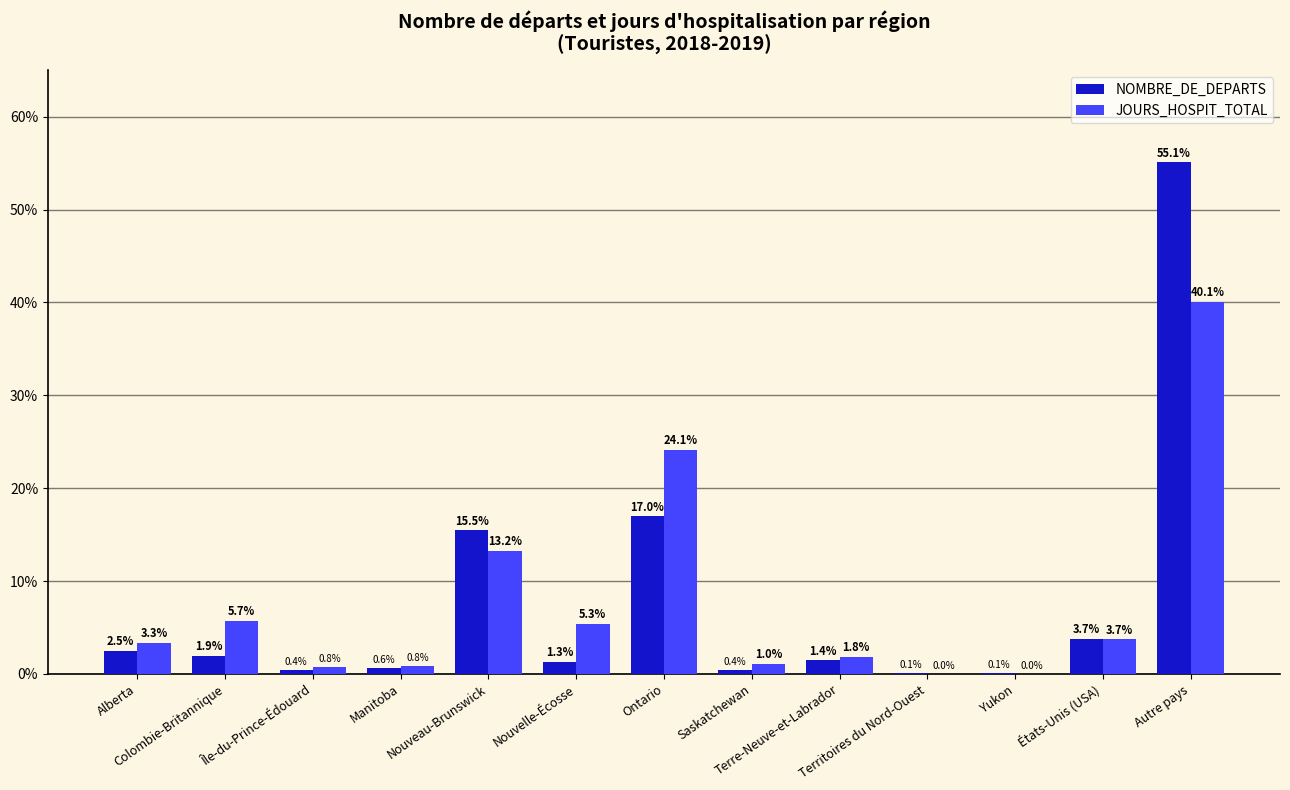

What is the greatest value displayed?

55.1